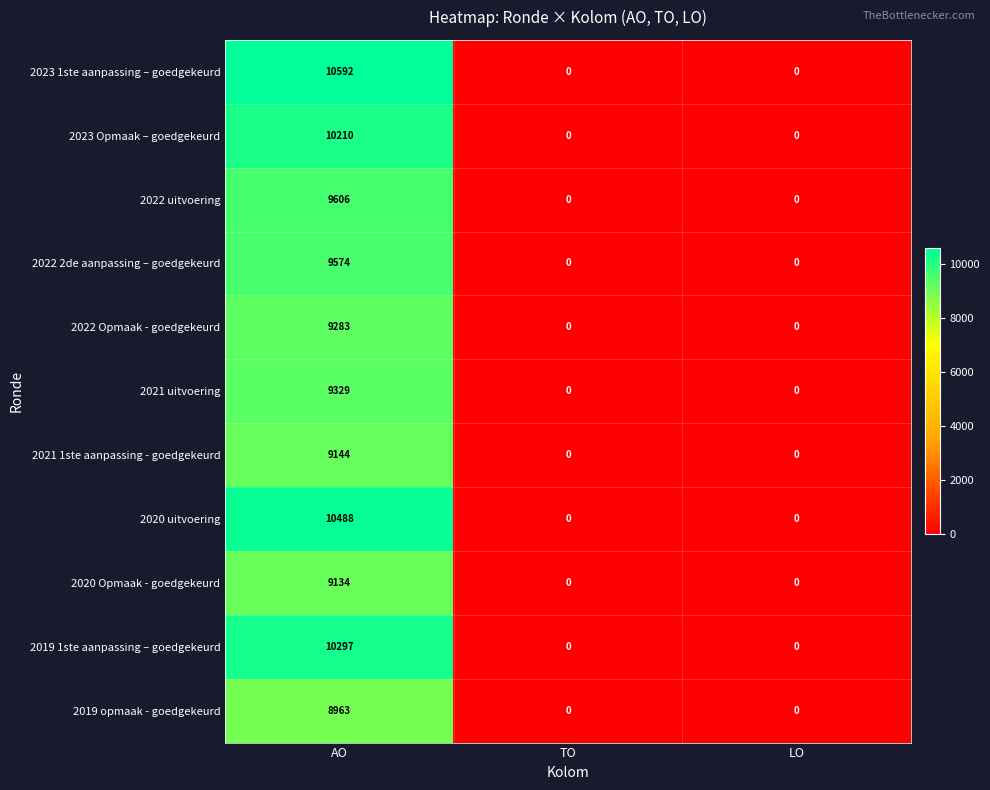

What value does the 2022 uitvoering series have at AO, to the nearest 100?

9600